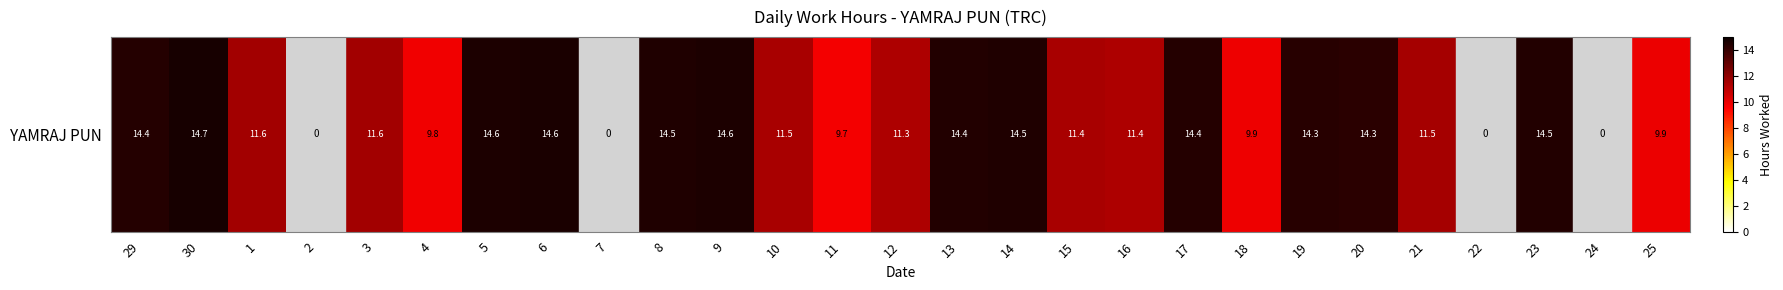

What is the sum of the values at 1 and 9?

26.1